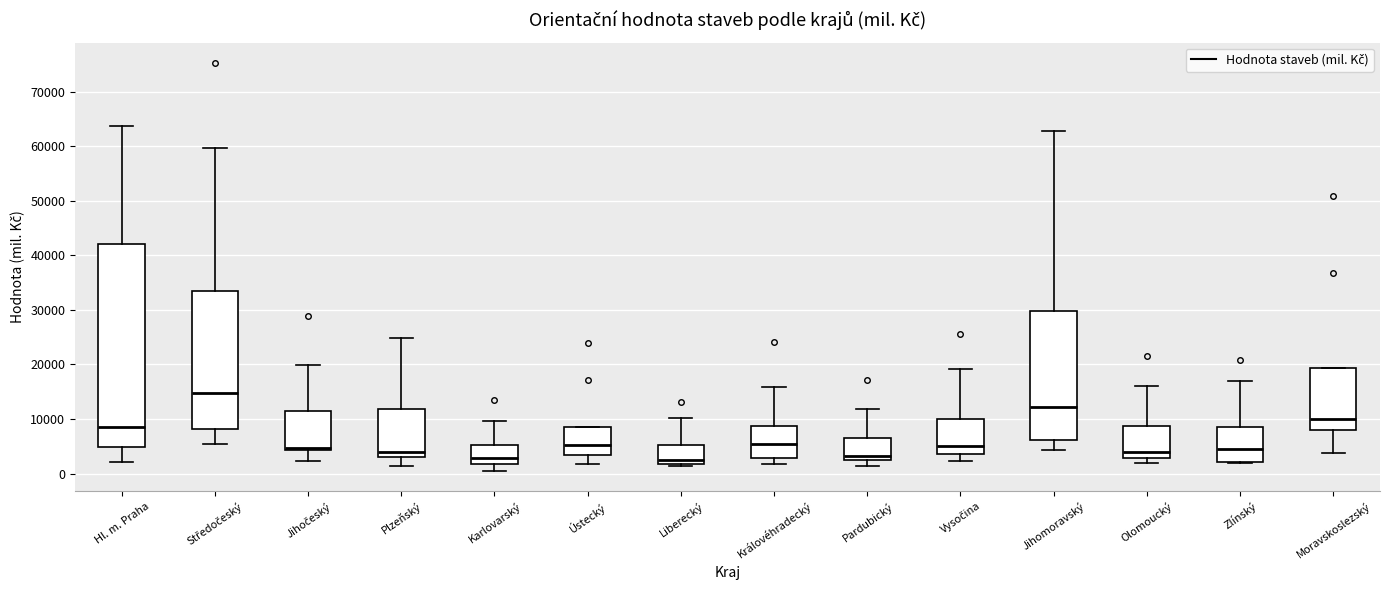

Reading left to right, transcribe this box plot: for each box, give where its median line is, the range the box spans, and where its two whiskers end, as read against the y-axis. The values are not printed on the chart, so give them approximately, as read against the axis.

Hl. m. Praha: median 8000, box 5000 to 42000, whiskers 2000 to 64000
Středočeský: median 15000, box 8000 to 34000, whiskers 5000 to 60000
Jihočeský: median 5000, box 4000 to 11000, whiskers 2000 to 20000
Plzeňský: median 4000, box 3000 to 12000, whiskers 1000 to 25000
Karlovarský: median 3000, box 2000 to 5000, whiskers 1000 to 10000
Ústecký: median 5000, box 3000 to 9000, whiskers 2000 to 9000
Liberecký: median 2000 (just above the box's lower edge), box 2000 to 5000, whiskers 1000 to 10000
Královéhradecký: median 5000, box 3000 to 9000, whiskers 2000 to 16000
Pardubický: median 3000 (just above the box's lower edge), box 3000 to 6000, whiskers 1000 to 12000
Vysočina: median 5000, box 4000 to 10000, whiskers 2000 to 19000
Jihomoravský: median 12000, box 6000 to 30000, whiskers 4000 to 63000
Olomoucký: median 4000, box 3000 to 9000, whiskers 2000 to 16000
Zlínský: median 4000, box 2000 to 9000, whiskers 2000 to 17000
Moravskoslezský: median 10000, box 8000 to 19000, whiskers 4000 to 19000